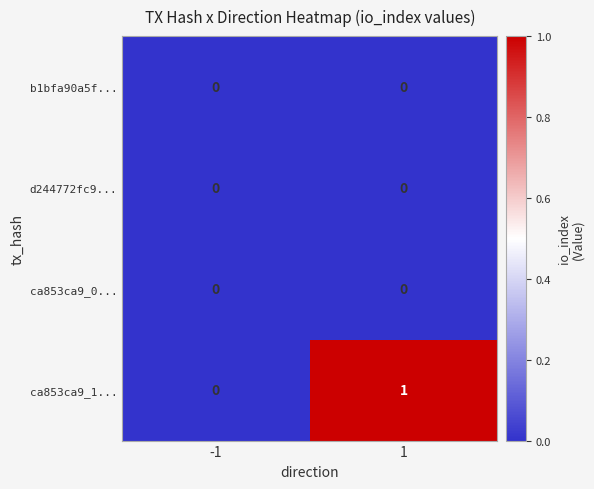

Reading left to right, transcribe all the data shown in this chart.

b1bfa90a5f...: 0	0
d244772fc9...: 0	0
ca853ca9_0...: 0	0
ca853ca9_1...: 0	1